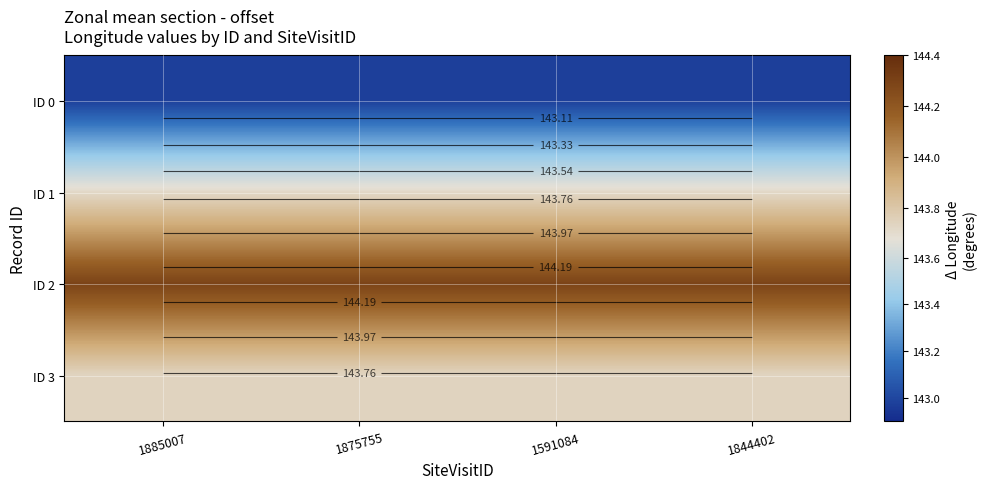

At which category does the chart reach its minimum across all series?

1885007